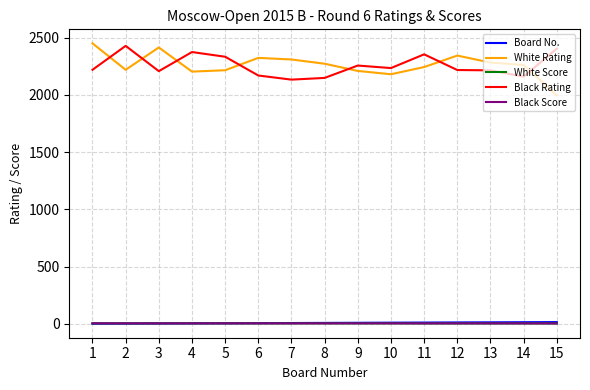

What is the difference between the White Rating values at 15 and 3?

419.0